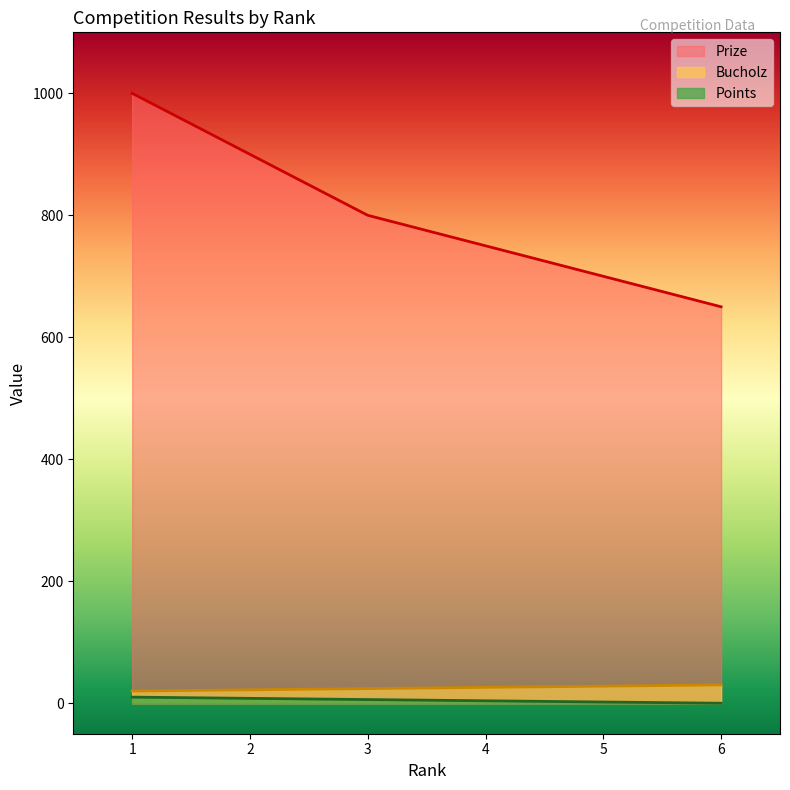

At how many categories does at least one series exceed 270?

6